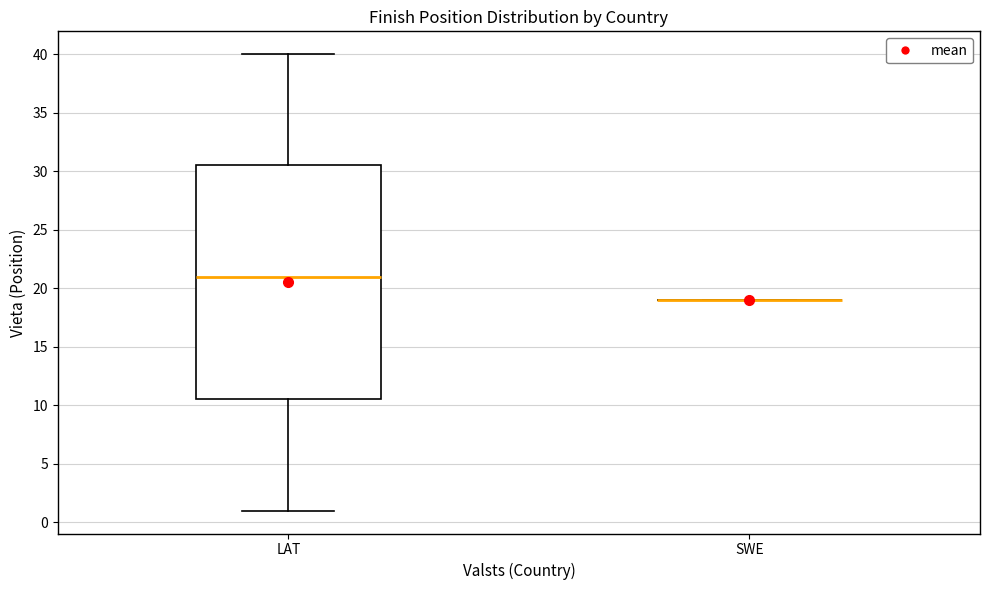

Which box is the tallest, from its lower edge to its upper edge?

LAT